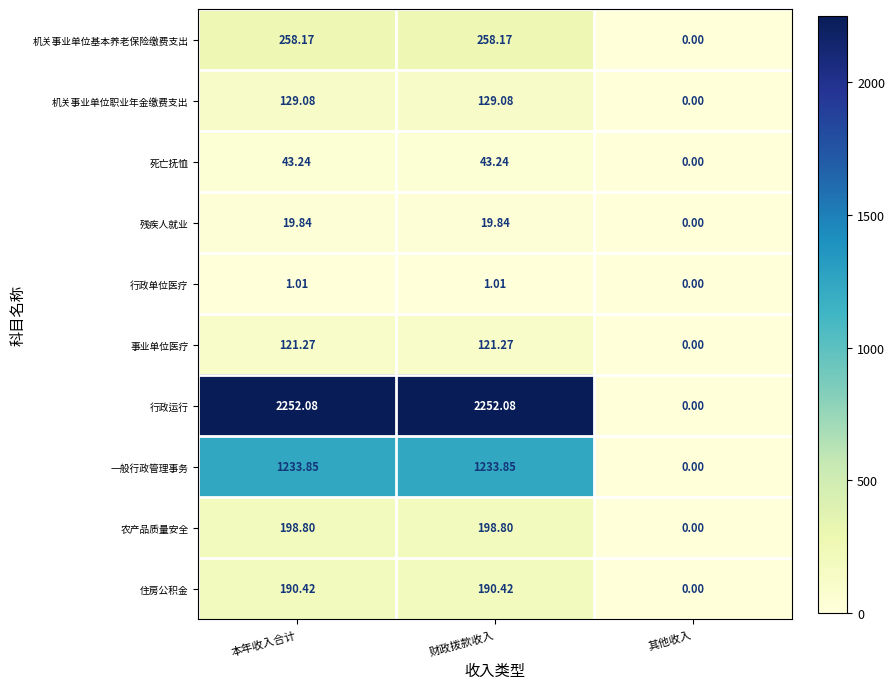

List the series in order of their peak value, lowest first.

行政单位医疗, 残疾人就业, 死亡抚恤, 事业单位医疗, 机关事业单位职业年金缴费支出, 住房公积金, 农产品质量安全, 机关事业单位基本养老保险缴费支出, 一般行政管理事务, 行政运行